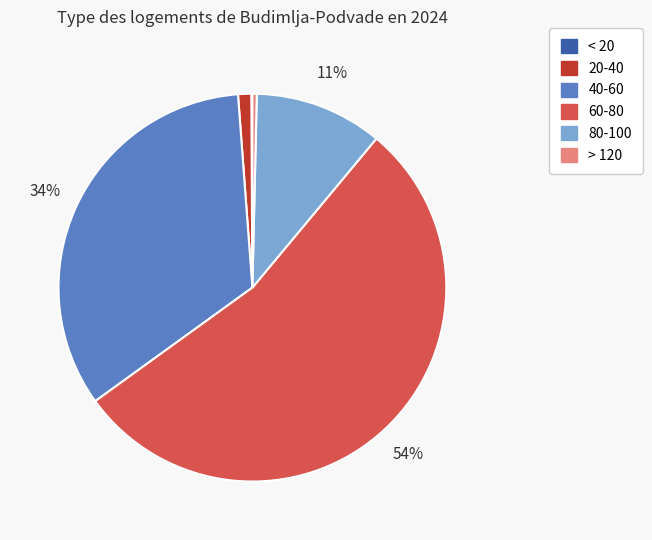

Between 40-60 and 80-100, which is larger?

40-60